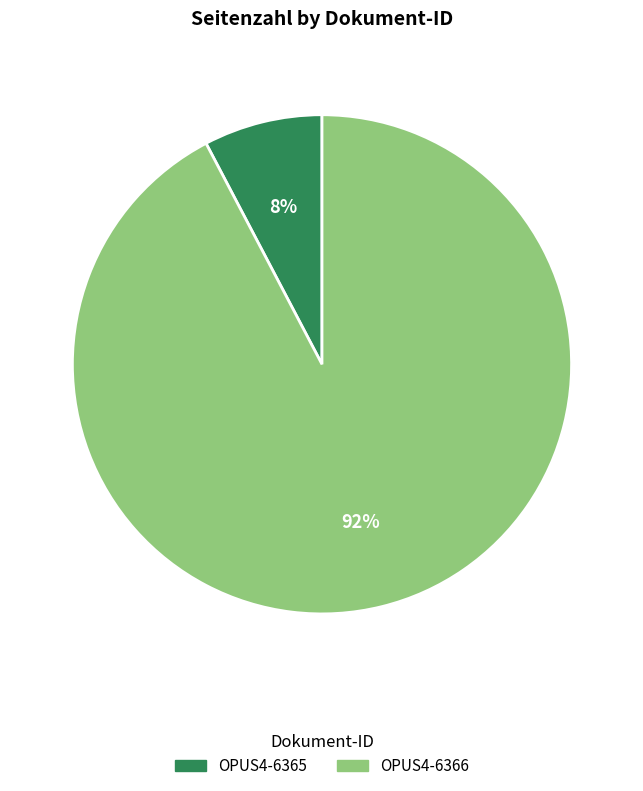

Does OPUS4-6365 account for over 50% of the chart?

No